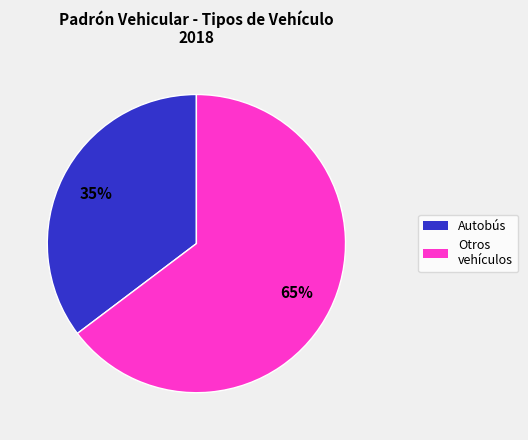

Is it true that Autobús is 42% of the pie?

False